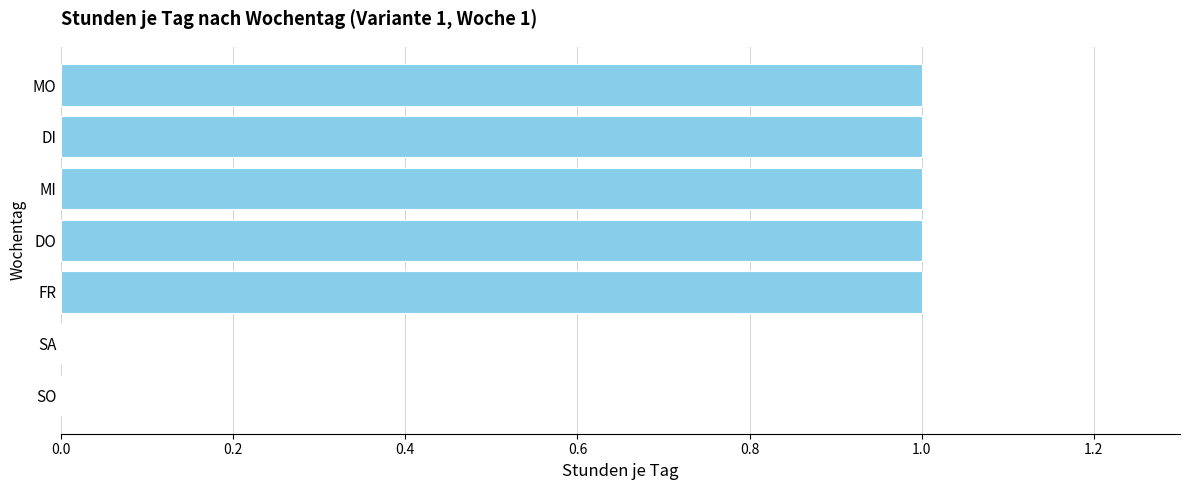

What is the sum of all values?

5